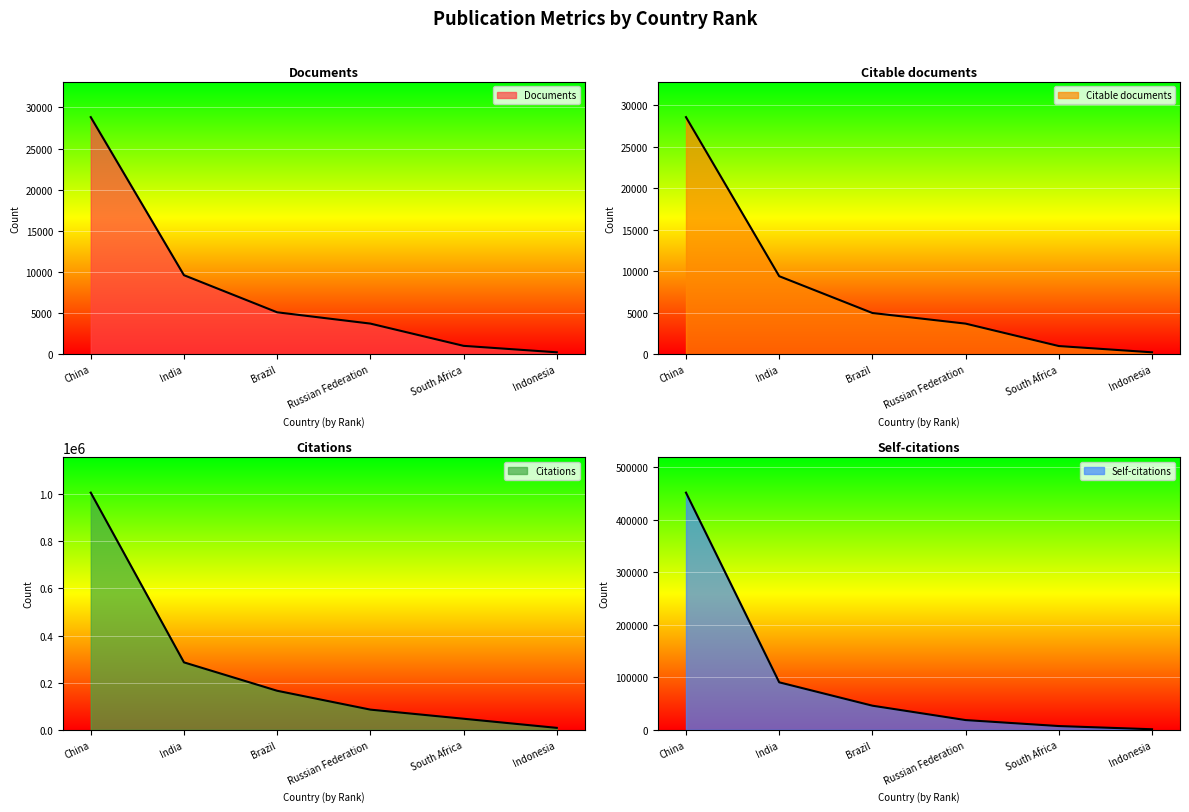

Where is Citable documents nearest to the value 14410?

India